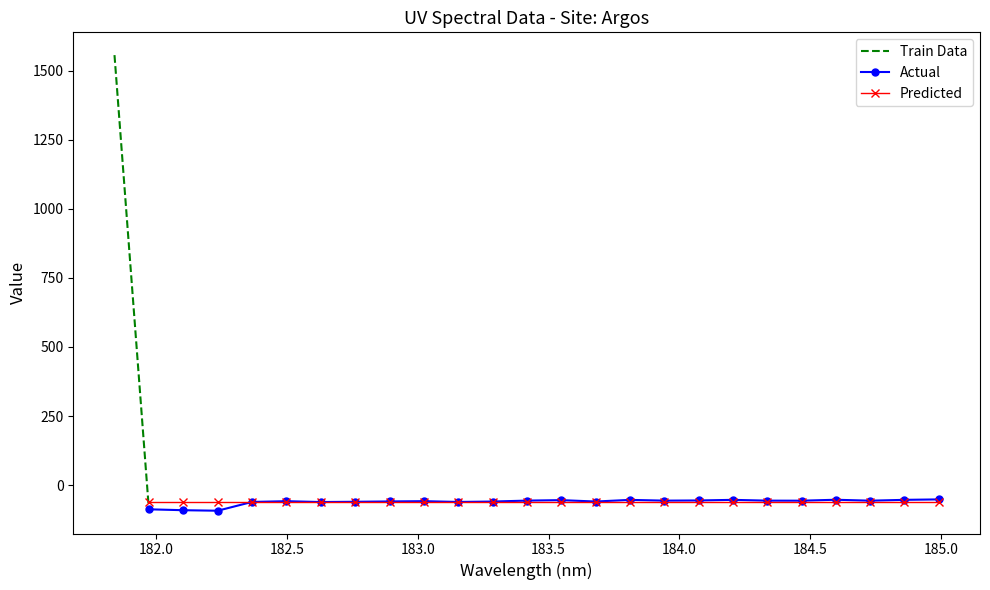

What is the value of the Actual point at the 8th from the left?

-59.2